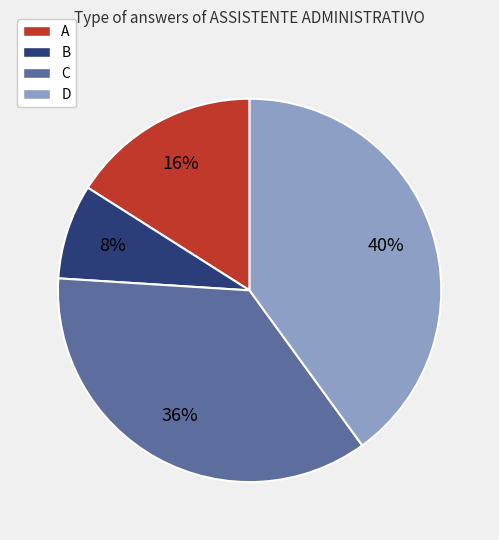

What is the smallest slice in the pie chart?

B